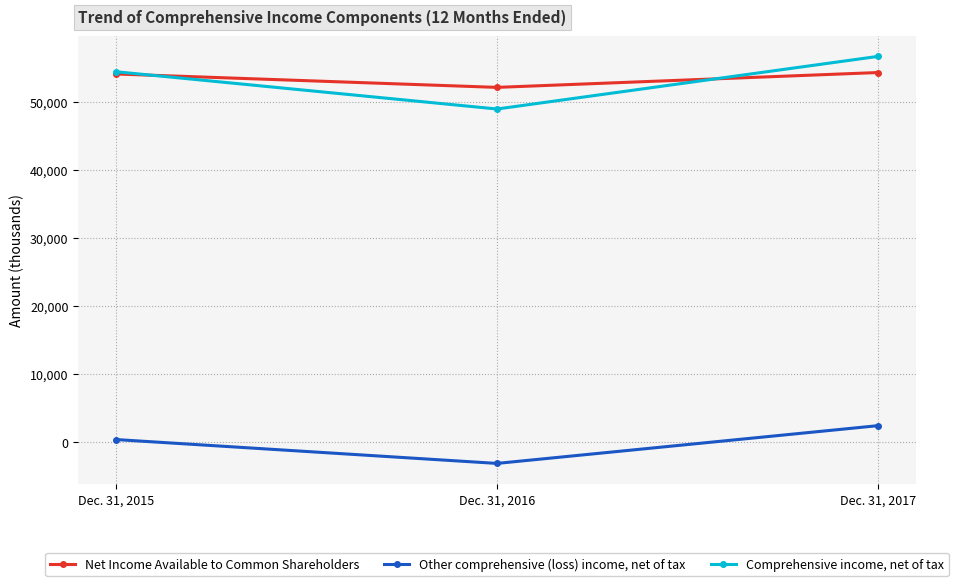

How many data points does each series have?

3